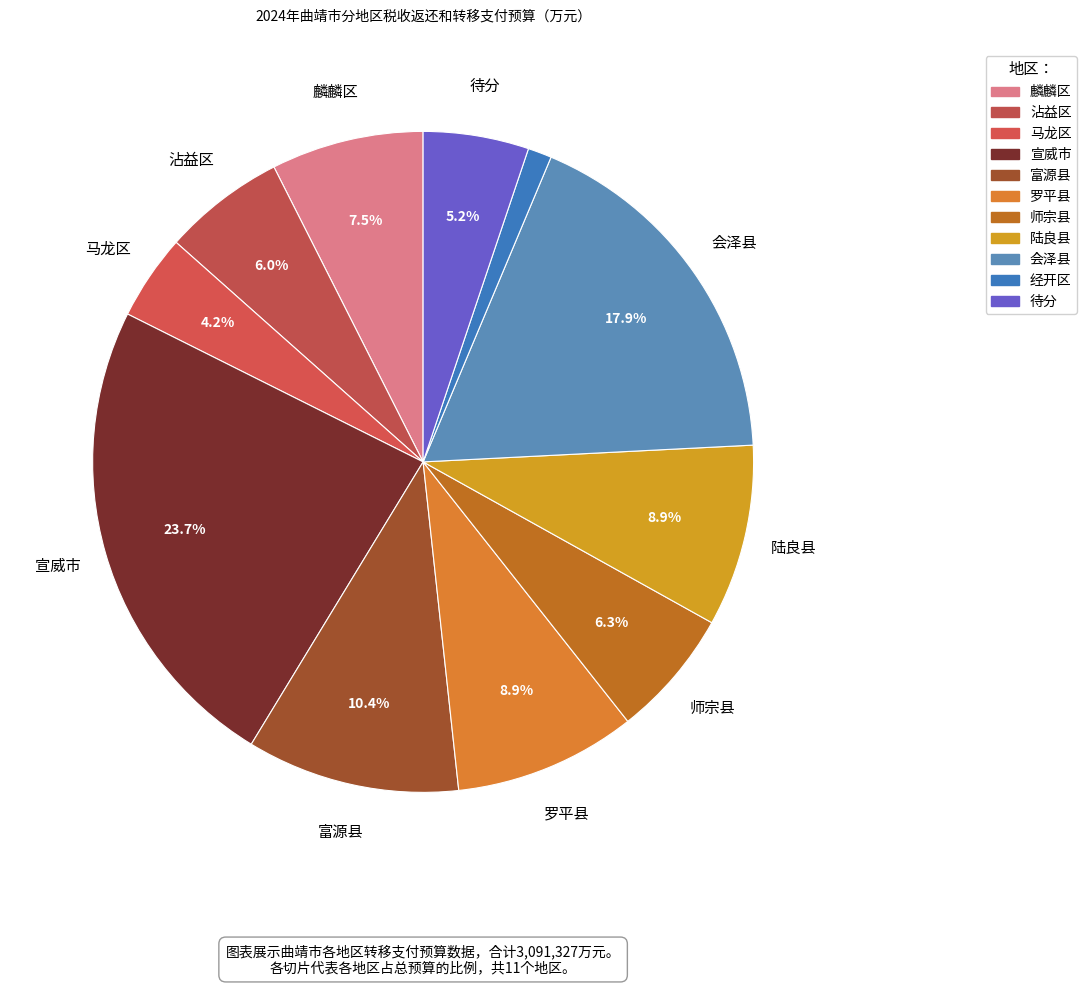

How many slices are in this pie chart?

11